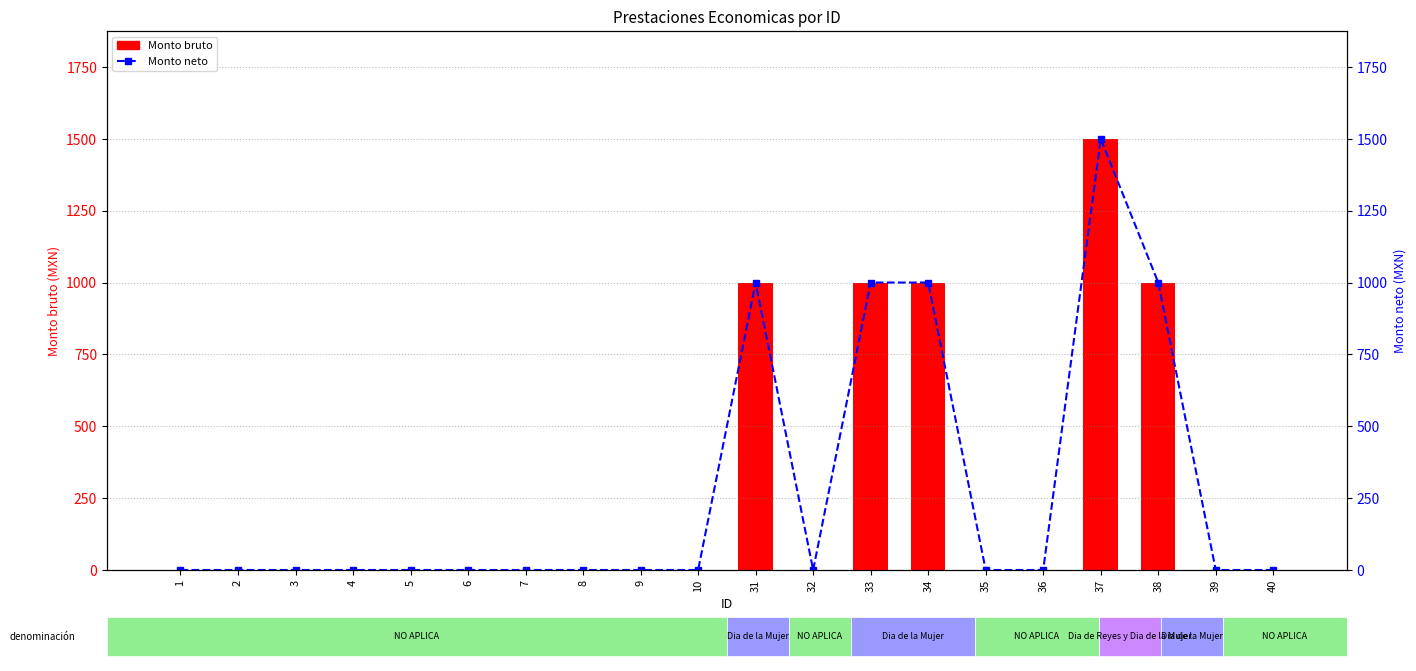

Which series has the largest total across all categories?

Monto bruto